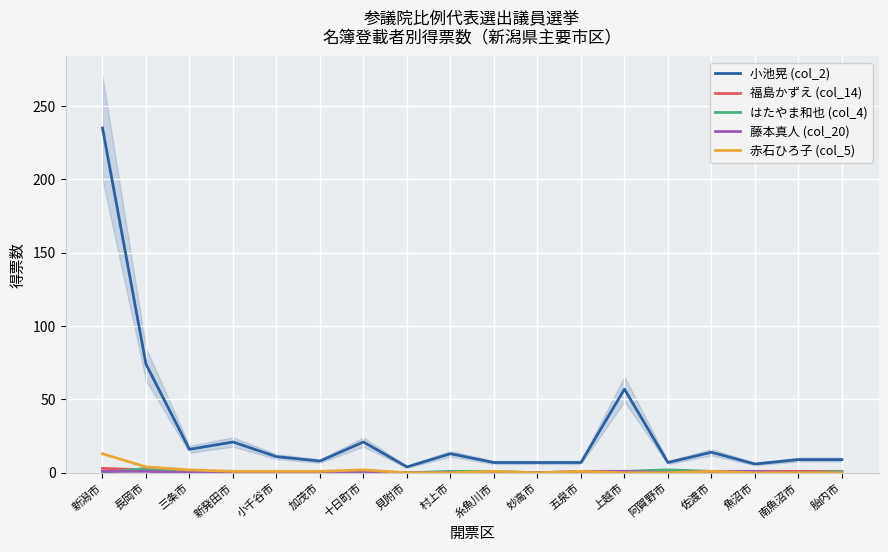

Reading left to right, list all the values displayed in this chart.

小池晃 (col_2): 235	74	16	21	11	8	21	4	13	7	7	7	57	7	14	6	9	9
福島かずえ (col_14): 3	2	1	1	0	0	0	0	0	0	0	0	1	0	0	1	1	1
はたやま和也 (col_4): 0	3	0	0	1	0	0	0	1	1	0	0	1	2	1	0	0	1
藤本真人 (col_20): 1	1	0	0	0	0	1	0	0	0	0	1	1	0	1	1	0	0
赤石ひろ子 (col_5): 13	4	2	1	1	1	2	0	0	1	0	1	0	0	1	0	0	0